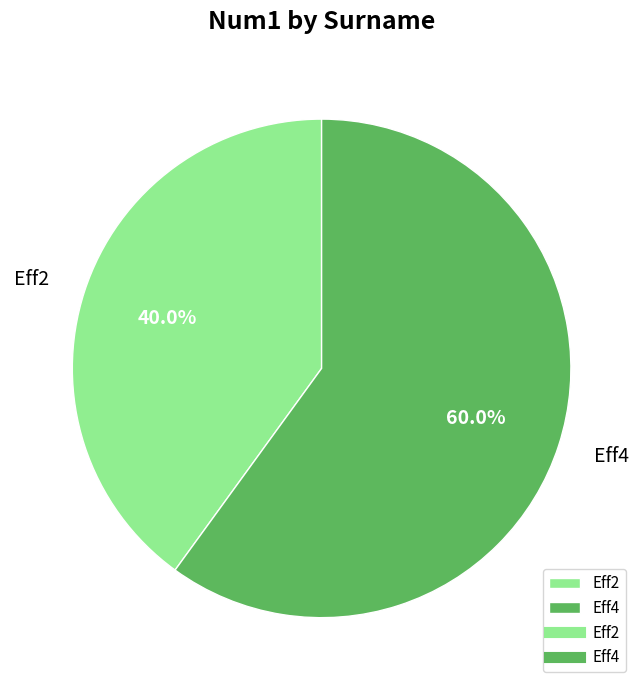

Is there a majority slice in this chart?

Yes